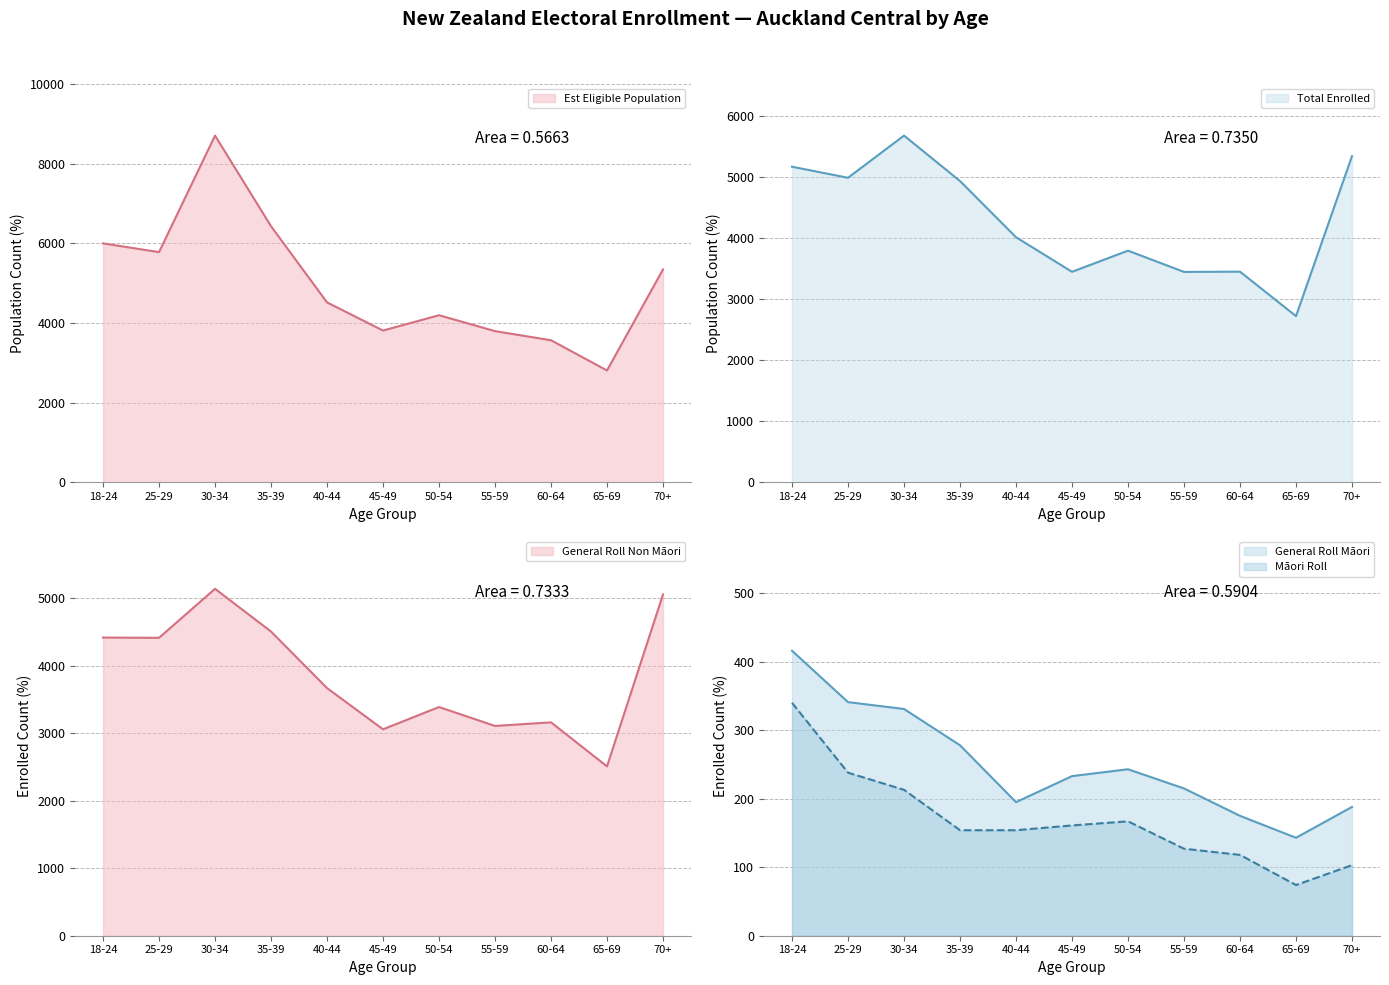

True or false: General Roll Non Maori has a value of 1979 at 50-54.

False